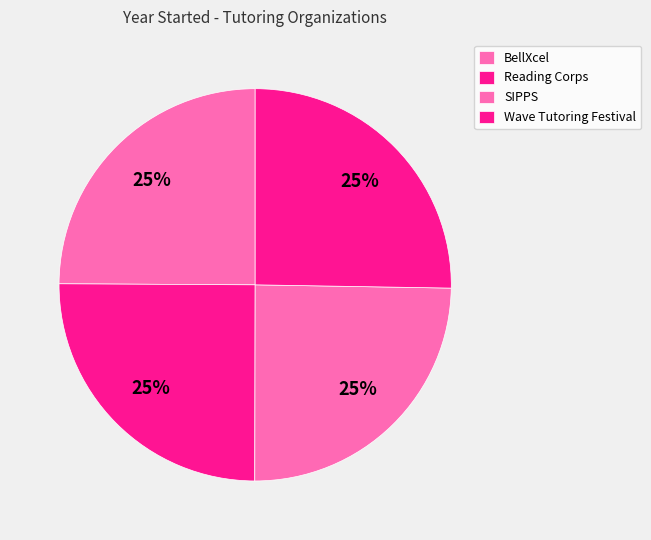

Combined, do BellXcel and Reading Corps account for over 50%?

No